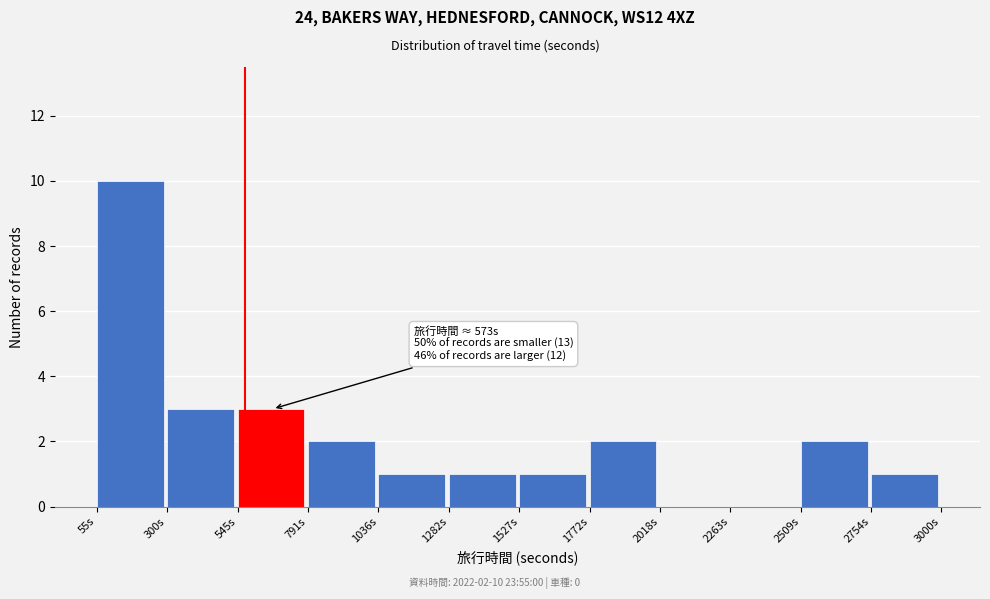

Over which range of the x-axis is the bar tallest?

50 to 300